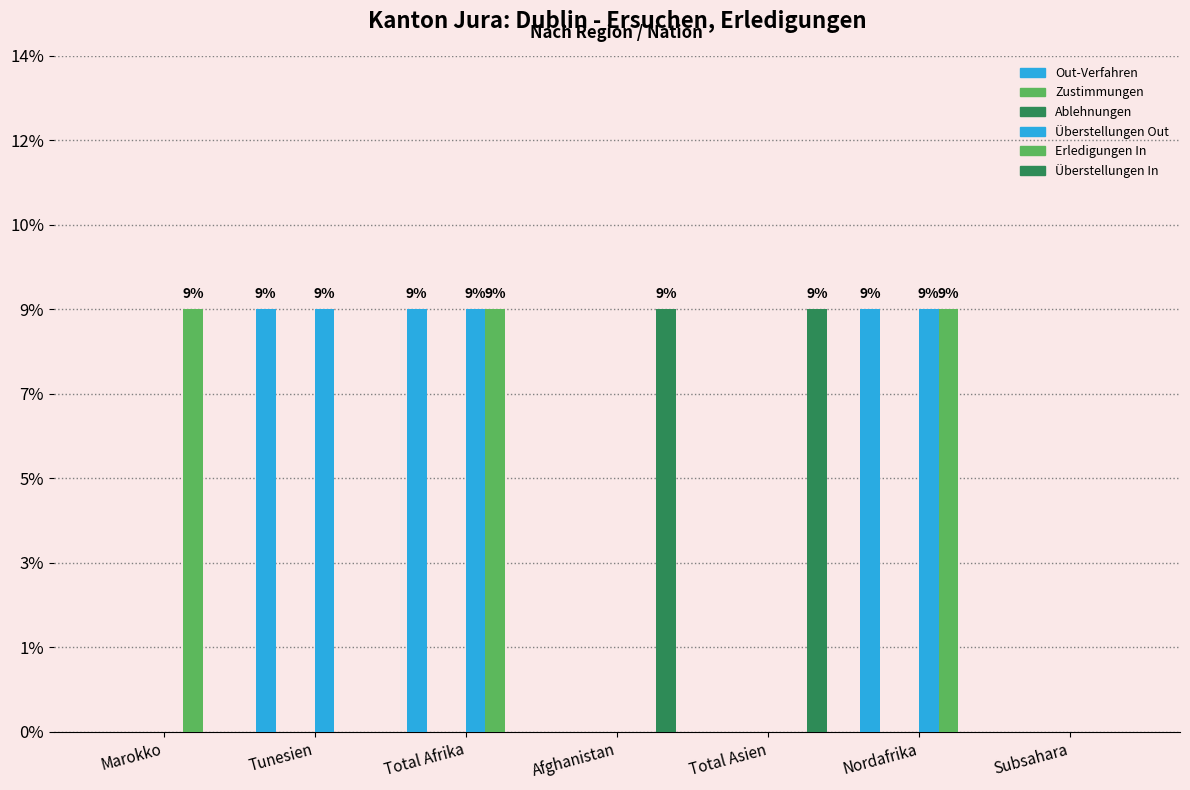

Which series has the widest spread of values?

Out-Verfahren